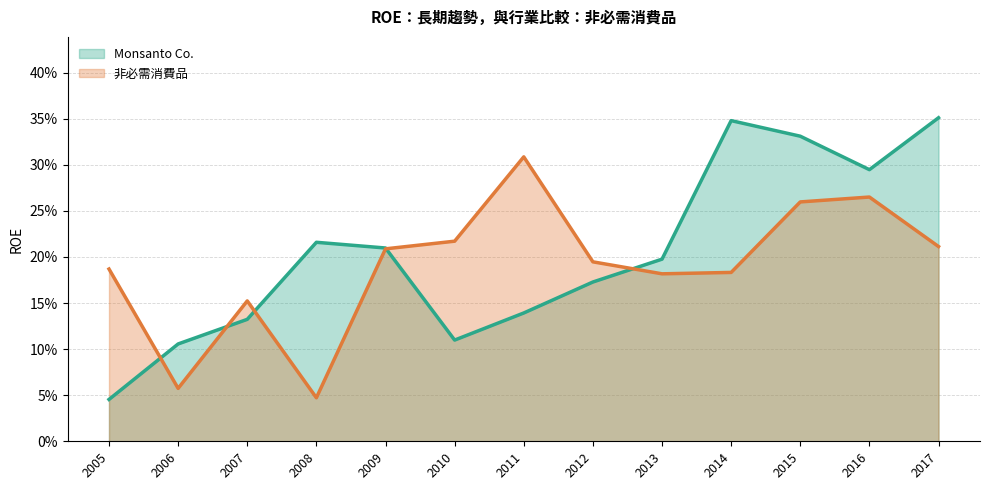

True or false: Monsanto Co. has a value of 0.2 at 2008.

True